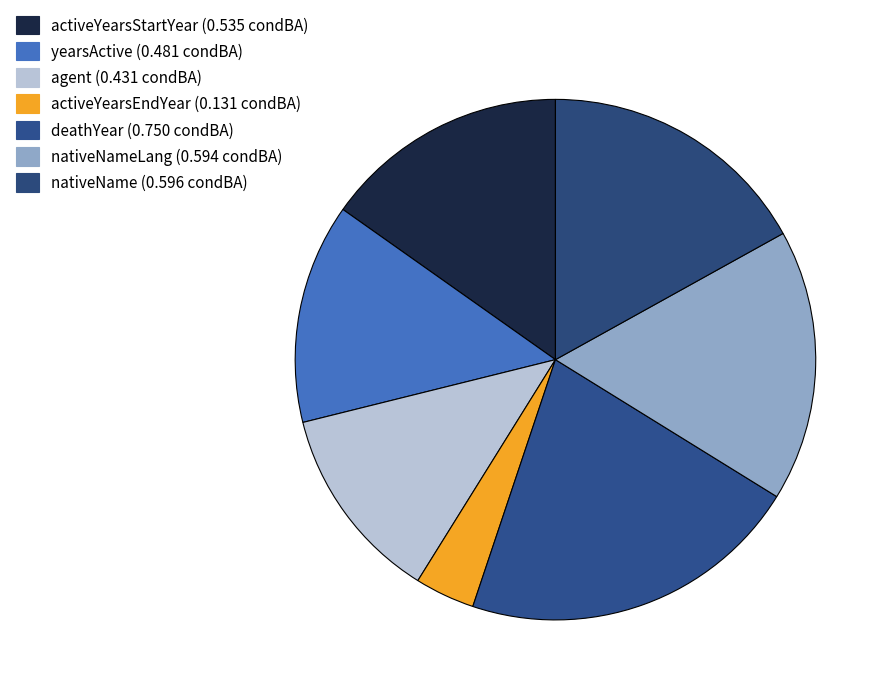

To the nearest percent, what is the difference between the largest and smallest slice percentages?

18%